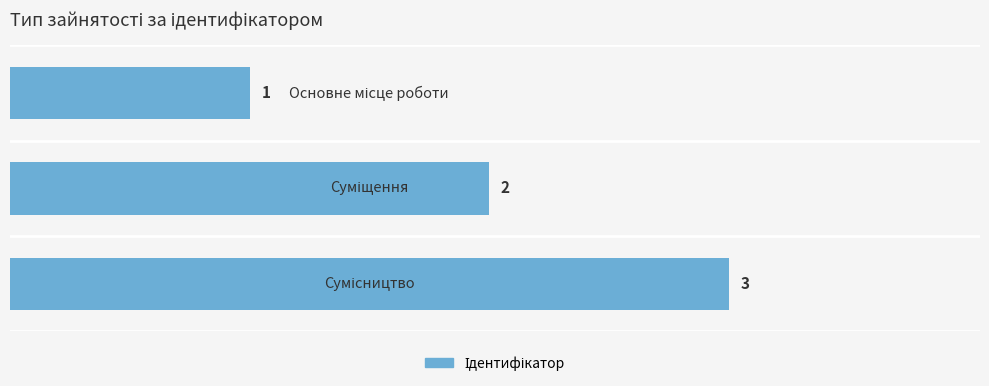

Are the bars horizontal?

Yes